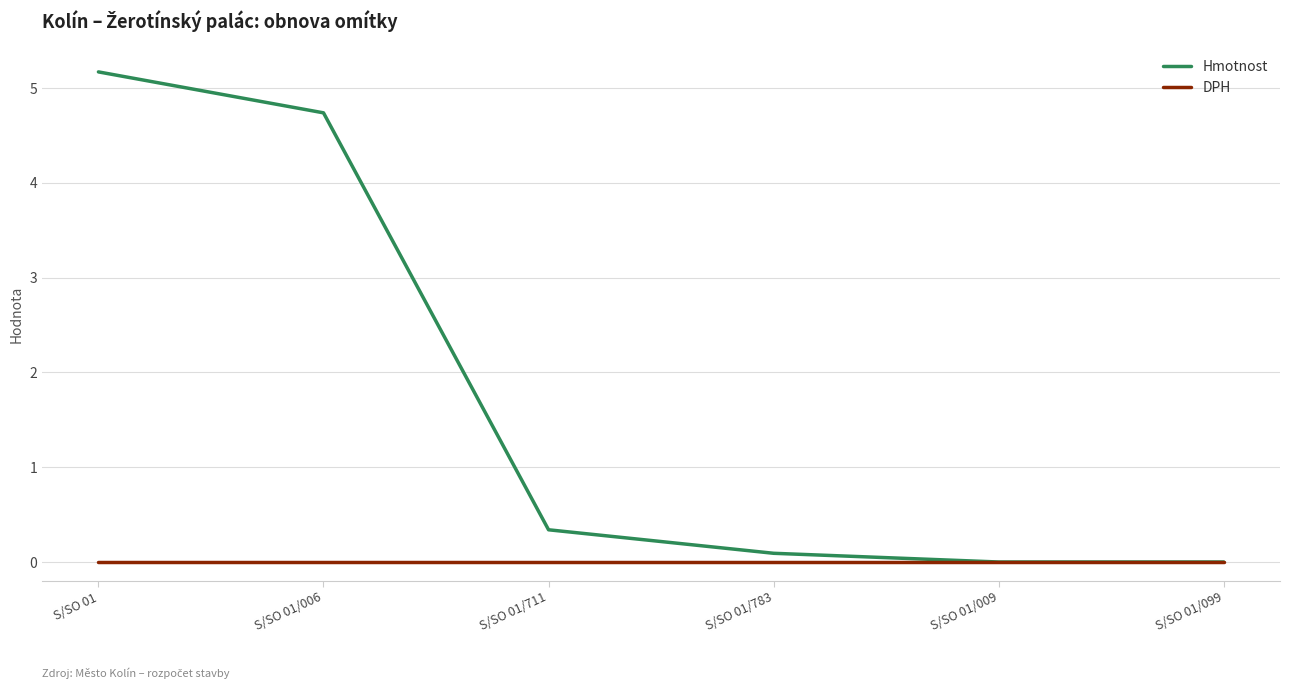

At how many categories does at least one series exceed 4?

2